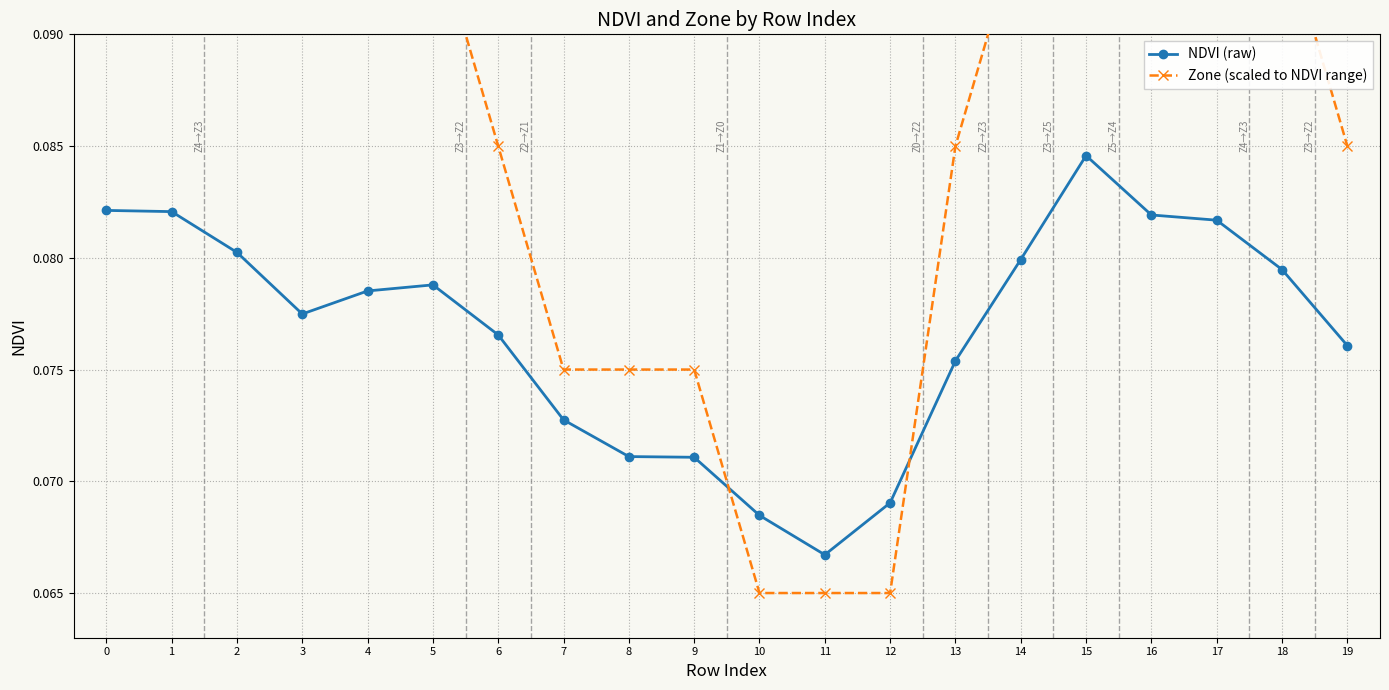

Rank the categories by NDVI (raw) value from lowest to highest.

11, 10, 12, 9, 8, 7, 13, 19, 6, 3, 4, 5, 18, 14, 2, 17, 16, 1, 0, 15